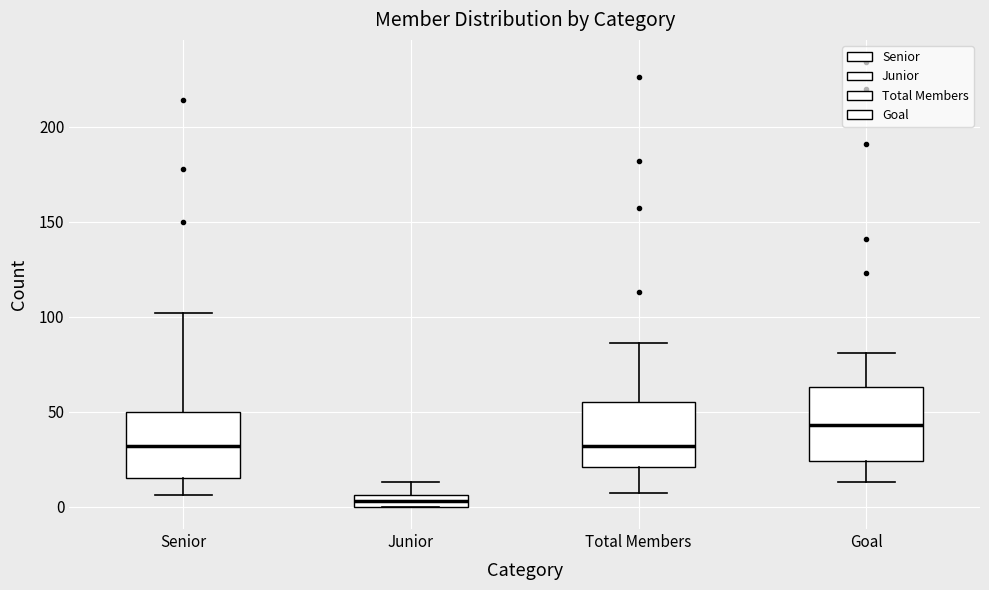

Which box's median line is the highest?

Goal